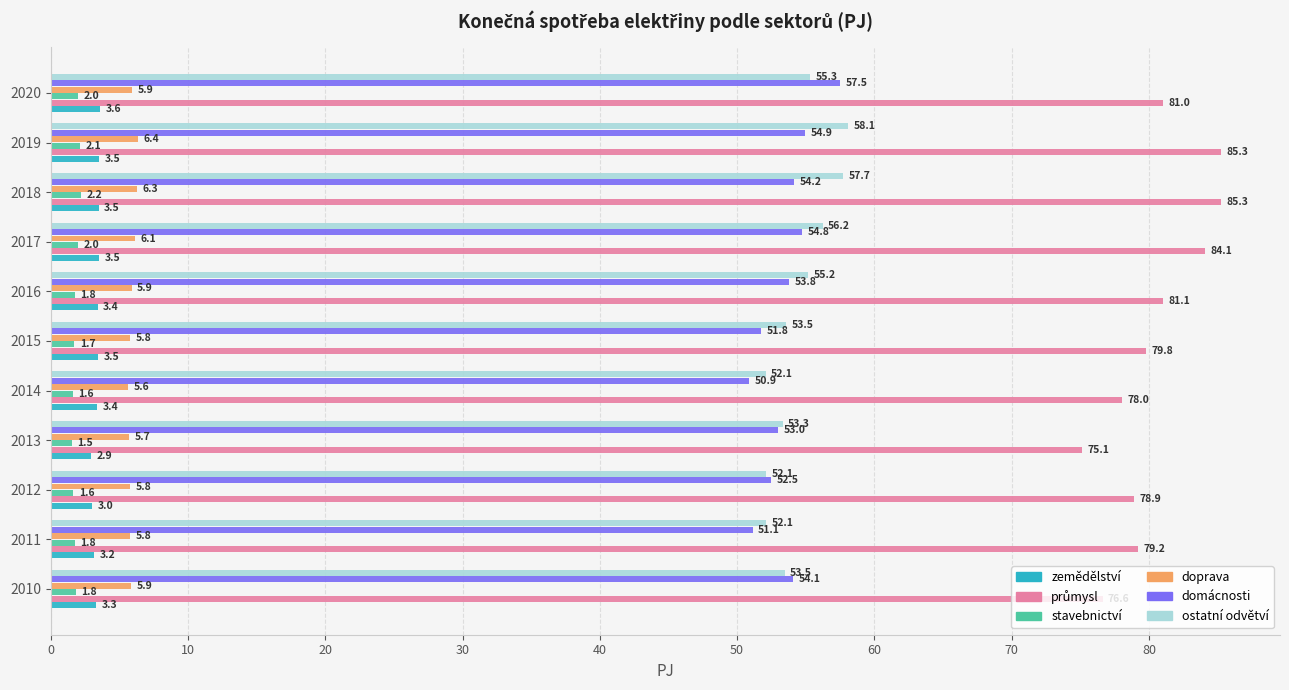

How many data points does each series have?

11